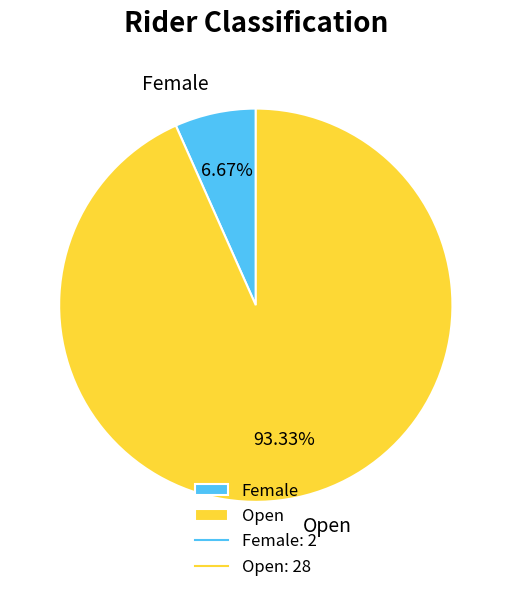

How many slices are in this pie chart?

2